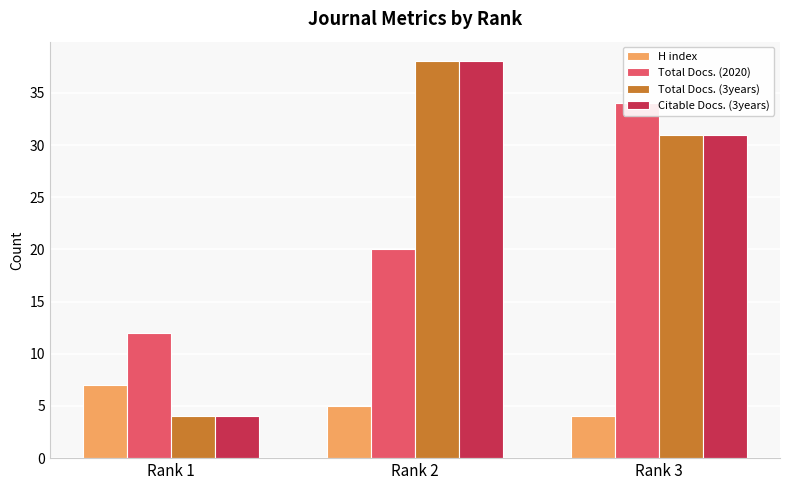

Rank the categories by Citable Docs. (3years) value from highest to lowest.

Rank 2, Rank 3, Rank 1